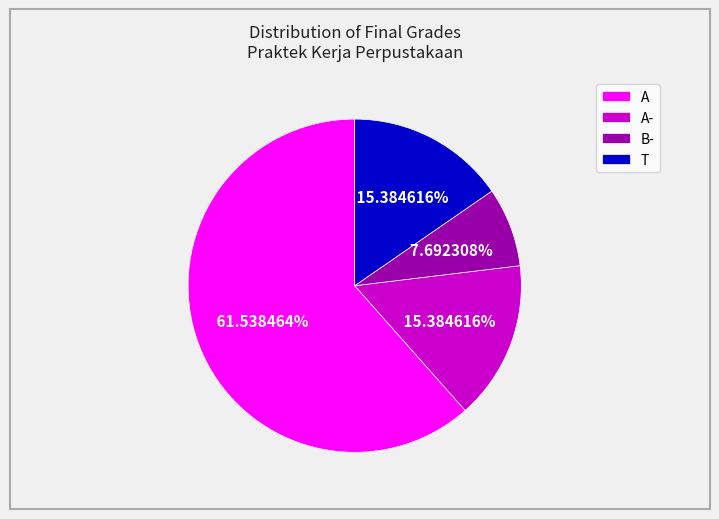

Which has a higher value, A- or A?

A